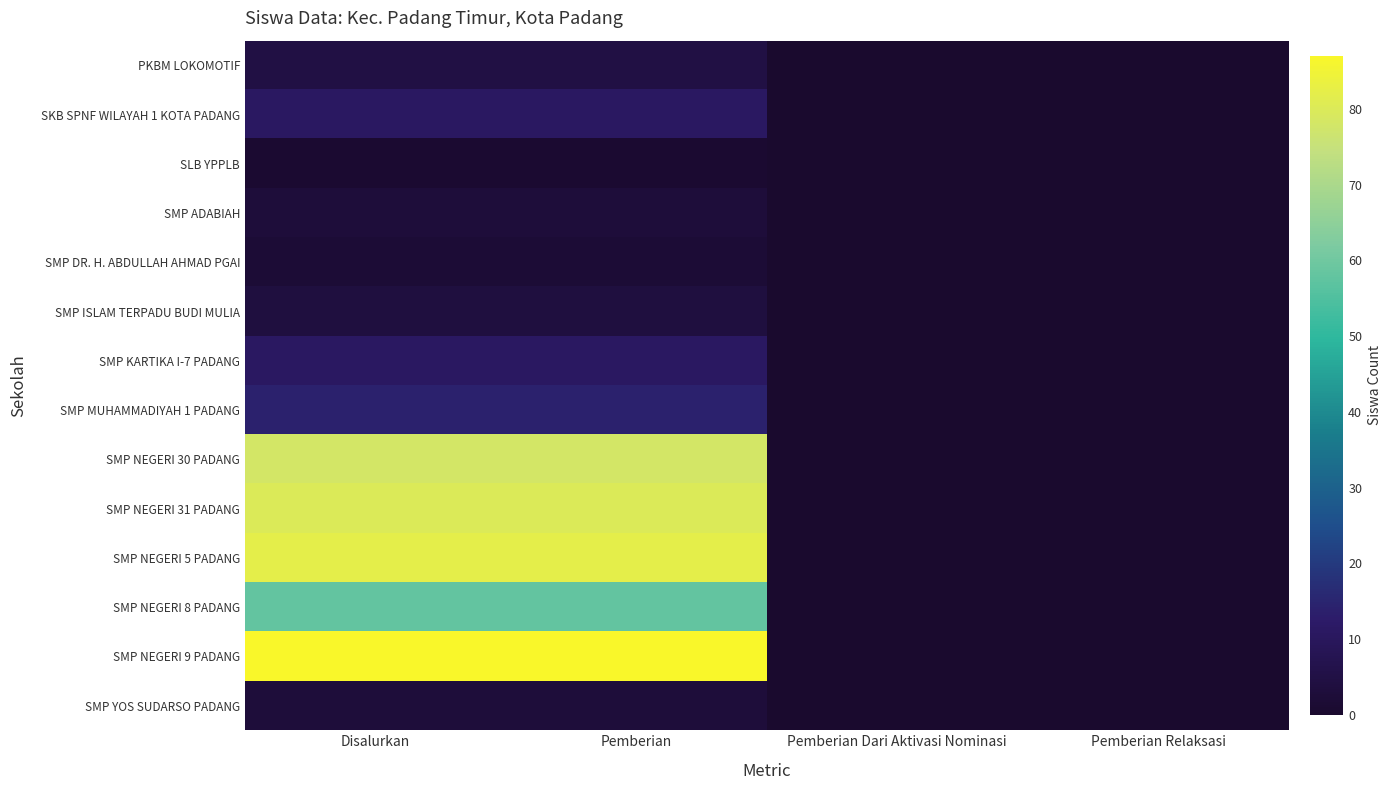

Reading left to right, transcribe all the data shown in this chart.

PKBM LOKOMOTIF: Disalurkan=5	Pemberian=5	Pemberian Dari Aktivasi Nominasi=0	Pemberian Relaksasi=0
SKB SPNF WILAYAH 1 KOTA PADANG: Disalurkan=11	Pemberian=11	Pemberian Dari Aktivasi Nominasi=0	Pemberian Relaksasi=0
SLB YPPLB: Disalurkan=1	Pemberian=1	Pemberian Dari Aktivasi Nominasi=0	Pemberian Relaksasi=0
SMP ADABIAH: Disalurkan=3	Pemberian=3	Pemberian Dari Aktivasi Nominasi=0	Pemberian Relaksasi=0
SMP DR. H. ABDULLAH AHMAD PGAI: Disalurkan=2	Pemberian=2	Pemberian Dari Aktivasi Nominasi=0	Pemberian Relaksasi=0
SMP ISLAM TERPADU BUDI MULIA: Disalurkan=4	Pemberian=4	Pemberian Dari Aktivasi Nominasi=0	Pemberian Relaksasi=0
SMP KARTIKA I-7 PADANG: Disalurkan=11	Pemberian=11	Pemberian Dari Aktivasi Nominasi=0	Pemberian Relaksasi=0
SMP MUHAMMADIYAH 1 PADANG: Disalurkan=14	Pemberian=14	Pemberian Dari Aktivasi Nominasi=0	Pemberian Relaksasi=0
SMP NEGERI 30 PADANG: Disalurkan=78	Pemberian=78	Pemberian Dari Aktivasi Nominasi=0	Pemberian Relaksasi=0
SMP NEGERI 31 PADANG: Disalurkan=80	Pemberian=80	Pemberian Dari Aktivasi Nominasi=0	Pemberian Relaksasi=0
SMP NEGERI 5 PADANG: Disalurkan=82	Pemberian=82	Pemberian Dari Aktivasi Nominasi=0	Pemberian Relaksasi=0
SMP NEGERI 8 PADANG: Disalurkan=58	Pemberian=58	Pemberian Dari Aktivasi Nominasi=0	Pemberian Relaksasi=0
SMP NEGERI 9 PADANG: Disalurkan=87	Pemberian=87	Pemberian Dari Aktivasi Nominasi=0	Pemberian Relaksasi=0
SMP YOS SUDARSO PADANG: Disalurkan=3	Pemberian=3	Pemberian Dari Aktivasi Nominasi=0	Pemberian Relaksasi=0